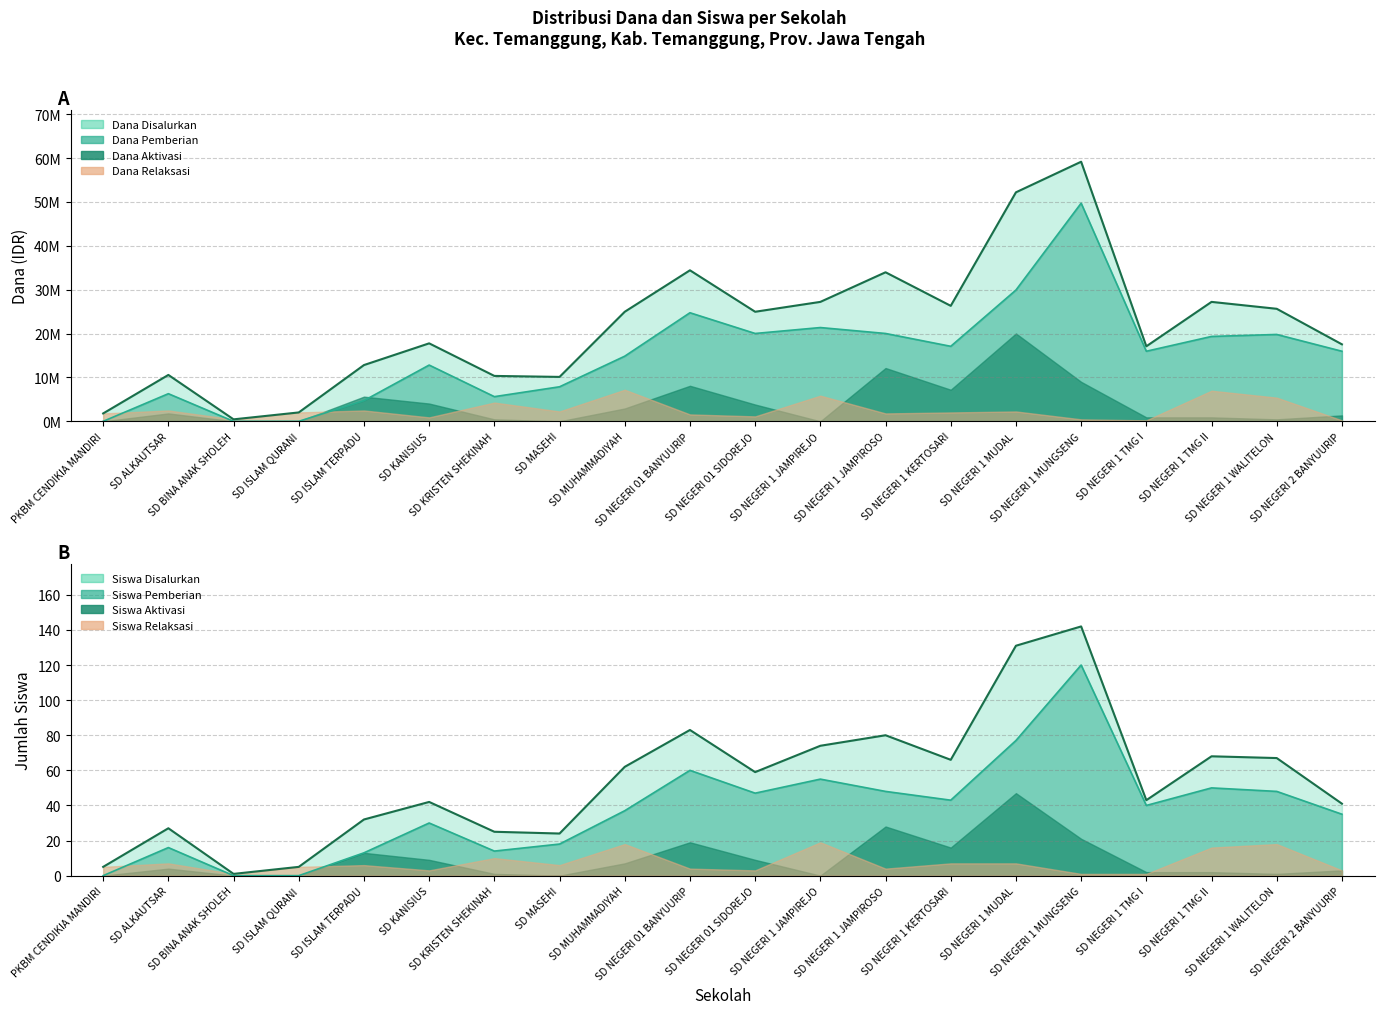

What position from the left is SD NEGERI 1 JAMPIREJO?

12